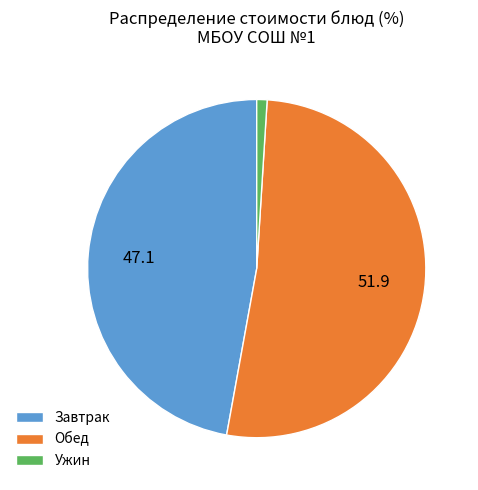

Count the number of slices in the pie.

3